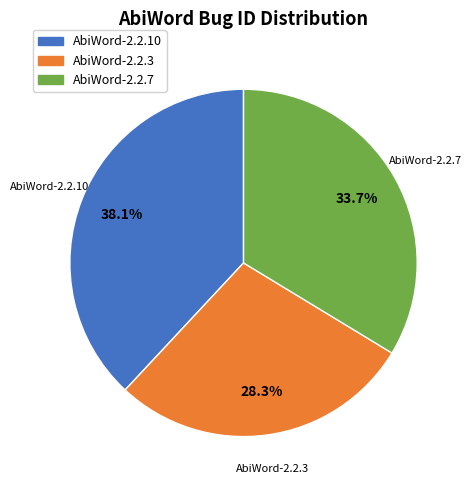

What is the ratio of the value at AbiWord-2.2.7 to the value at AbiWord-2.2.10?

0.9